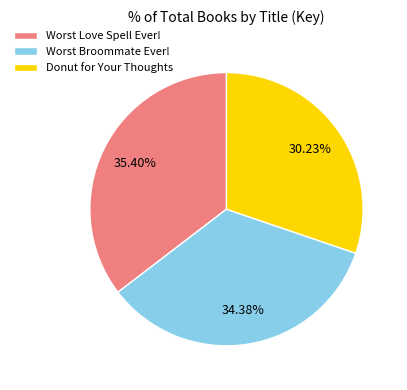

Rank the categories by value from highest to lowest.

Worst Love Spell Ever!, Worst Broommate Ever!, Donut for Your Thoughts